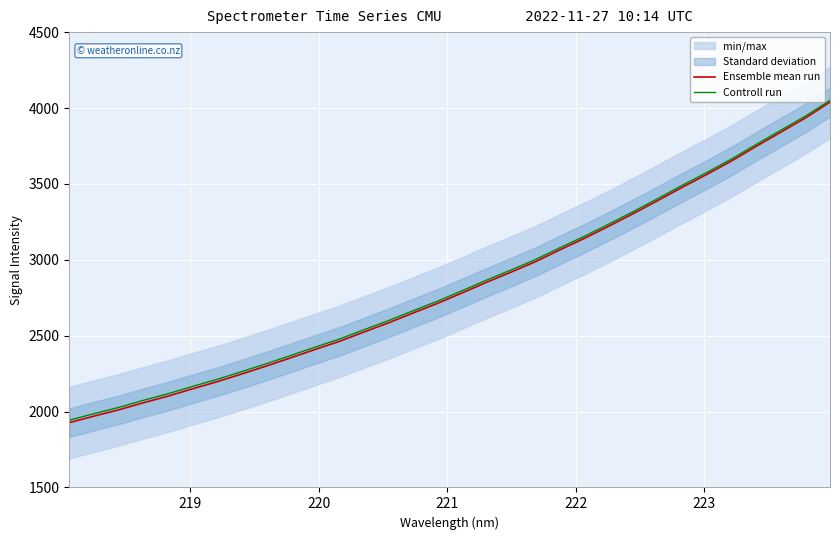

Rank the series by their average value, from highest to lowest.

Controll run, Ensemble mean run